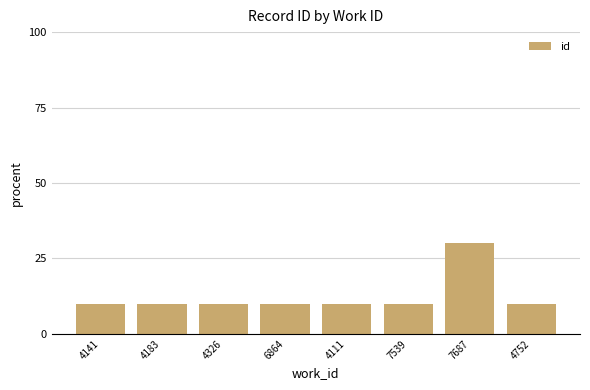

What is the sum of all values?

100